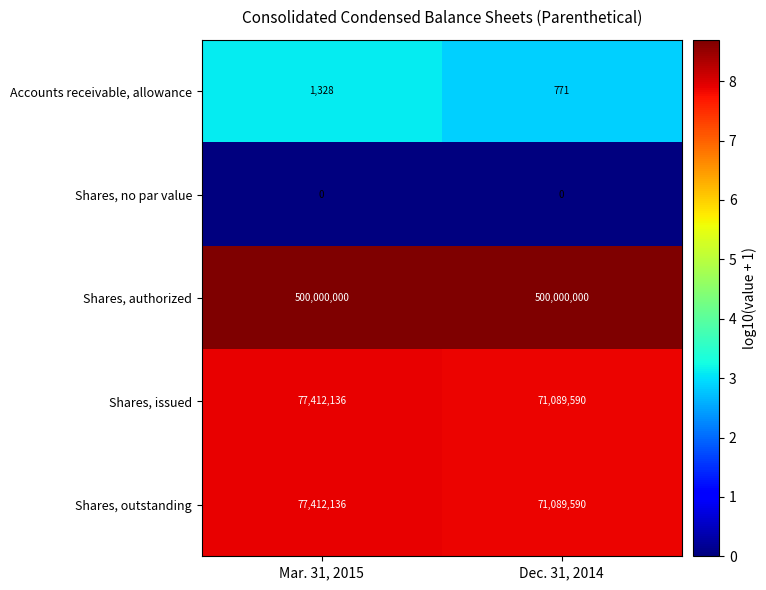

Reading left to right, list all the values displayed in this chart.

Accounts receivable, allowance: Mar. 31, 2015=1328	Dec. 31, 2014=771
Shares, no par value: Mar. 31, 2015=0	Dec. 31, 2014=0
Shares, authorized: Mar. 31, 2015=500000000	Dec. 31, 2014=500000000
Shares, issued: Mar. 31, 2015=77412136	Dec. 31, 2014=71089590
Shares, outstanding: Mar. 31, 2015=77412136	Dec. 31, 2014=71089590